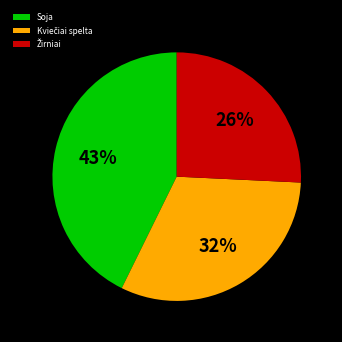

True or false: Soja accounts for 51% of the total.

False